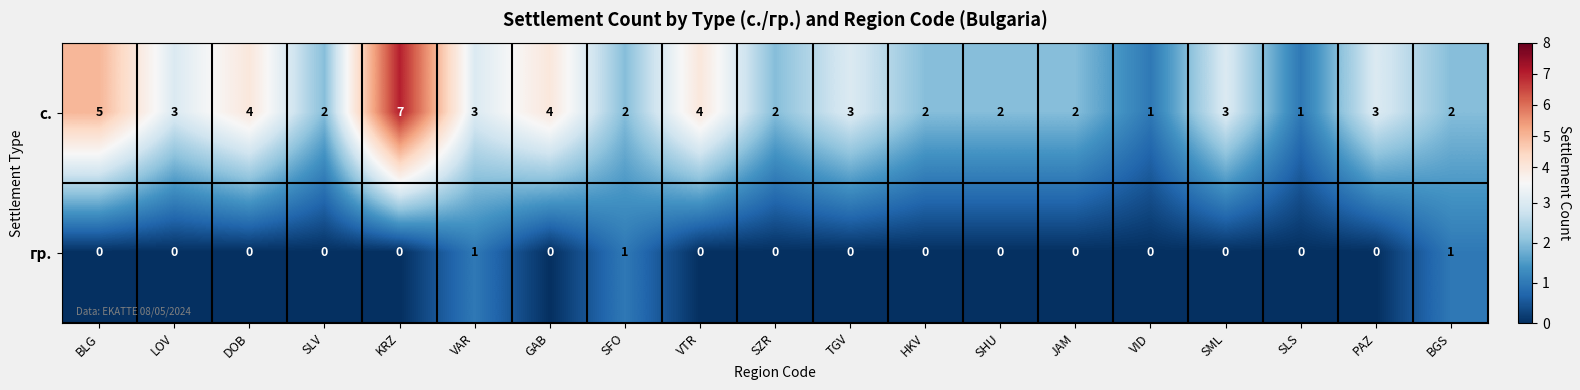

What is the sum of the с. values at SLV and SML?

5